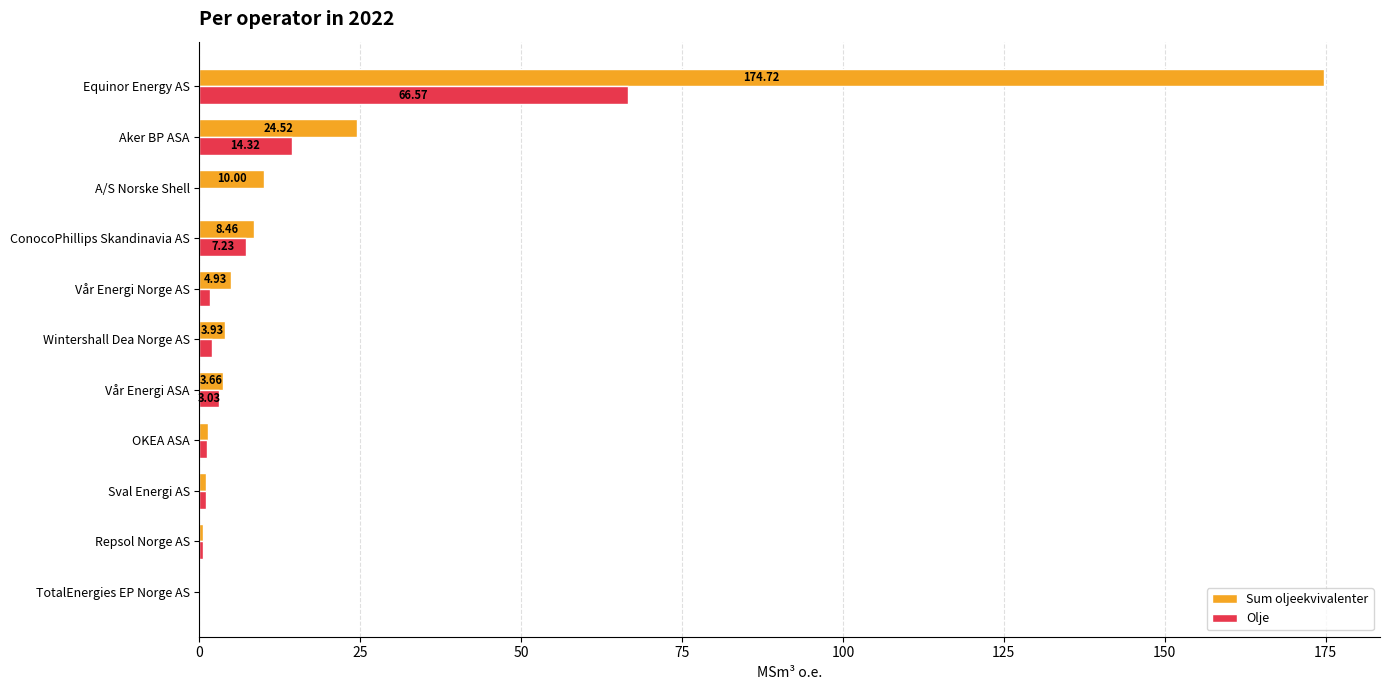

Where is Olje nearest to the value 33?

Aker BP ASA